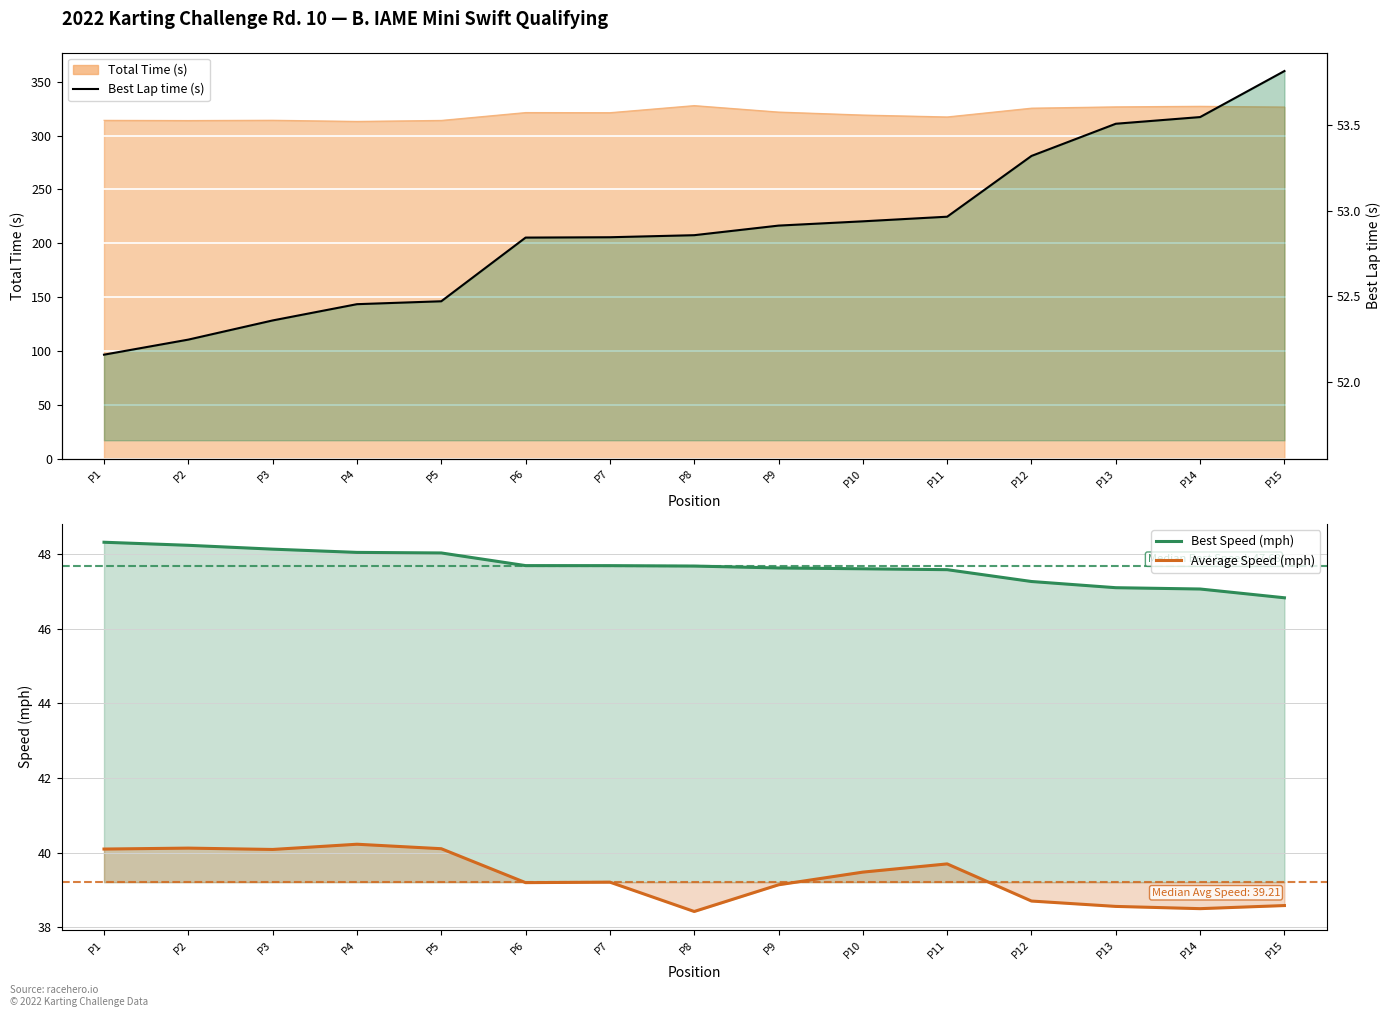

How many data points in Average Speed (mph) are above 39?

10